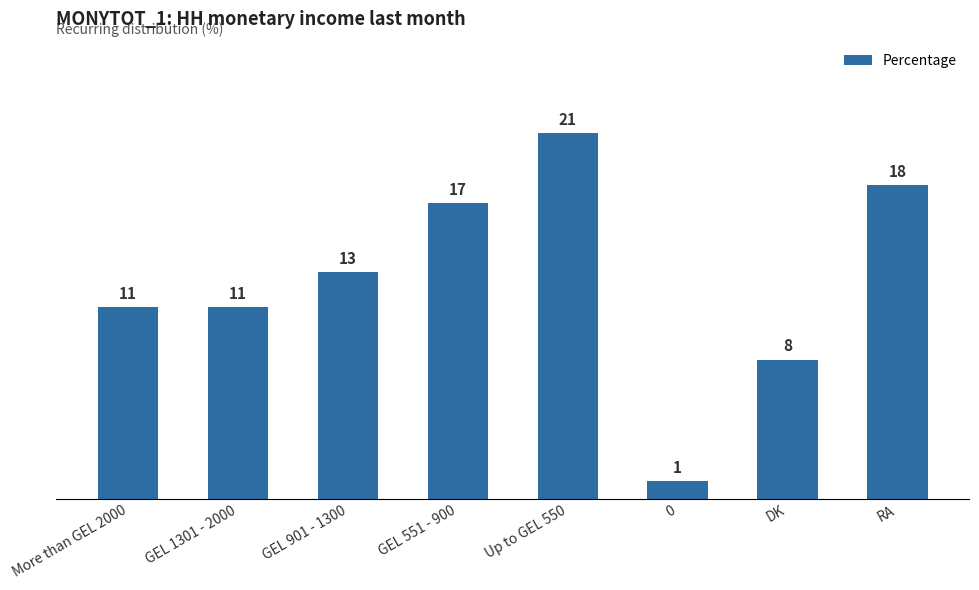

The chart shows a value of 27 at RA. True or false?

False